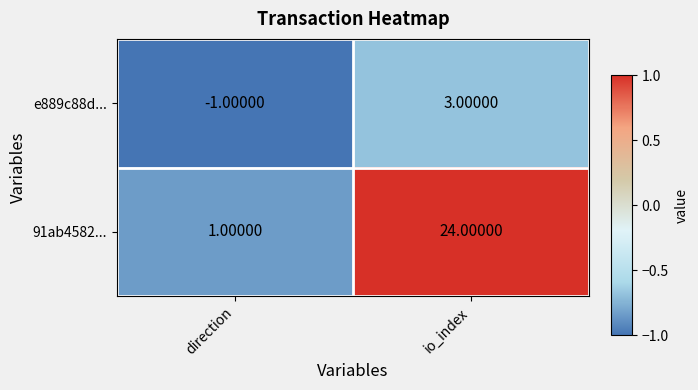

Which series has the largest range (max minus min)?

91ab4582...